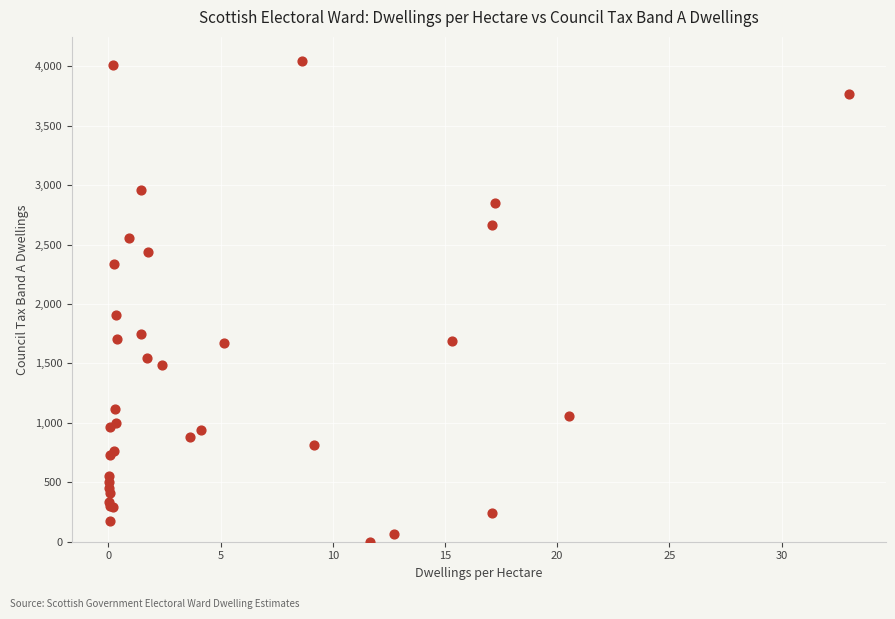

What Y value in the scatter plot is closest to 2023?

1907